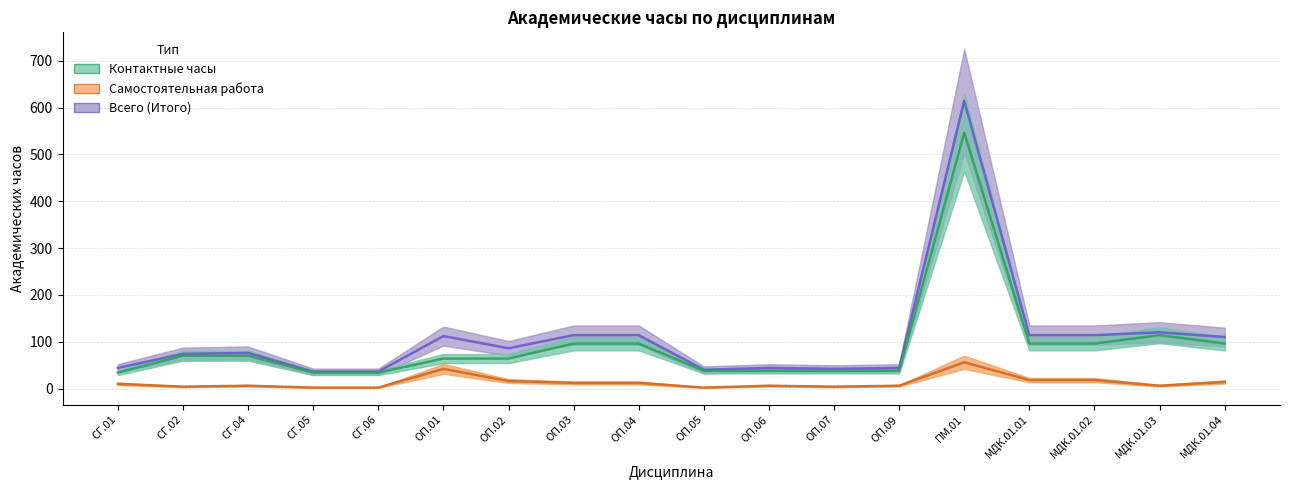

What are all the series names shown in the legend?

Всего (Итого), Контактные часы, Самостоятельная работа